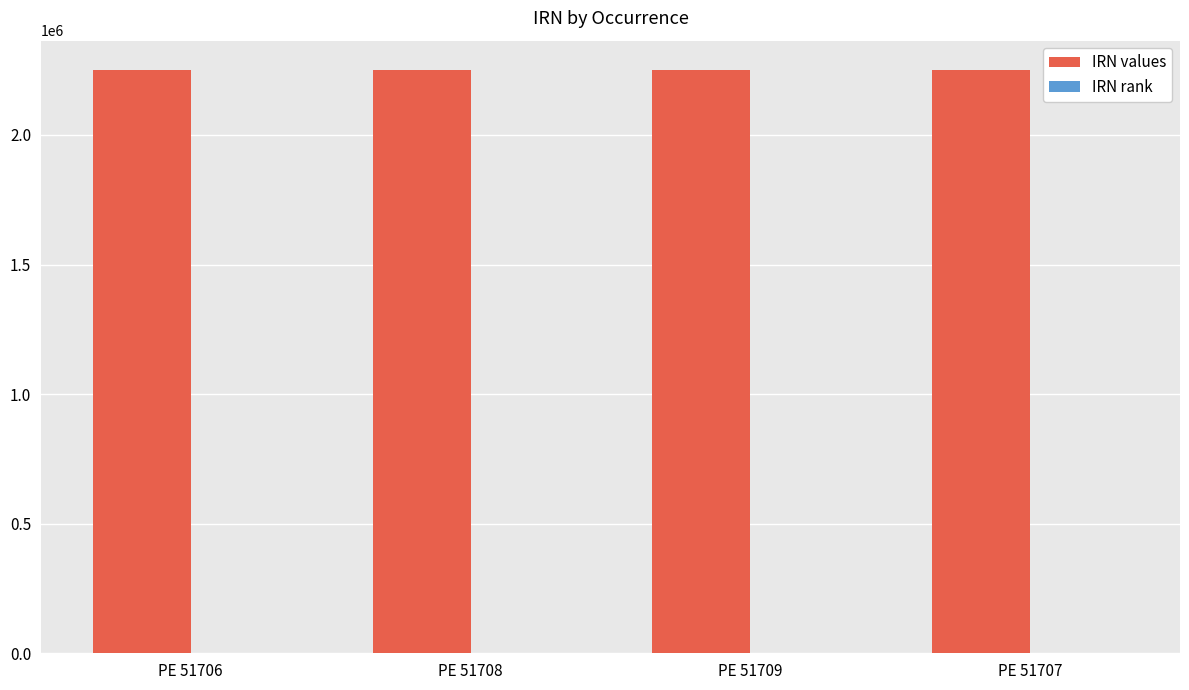

True or false: IRN values has a value of 2251241 at PE 51706.

True